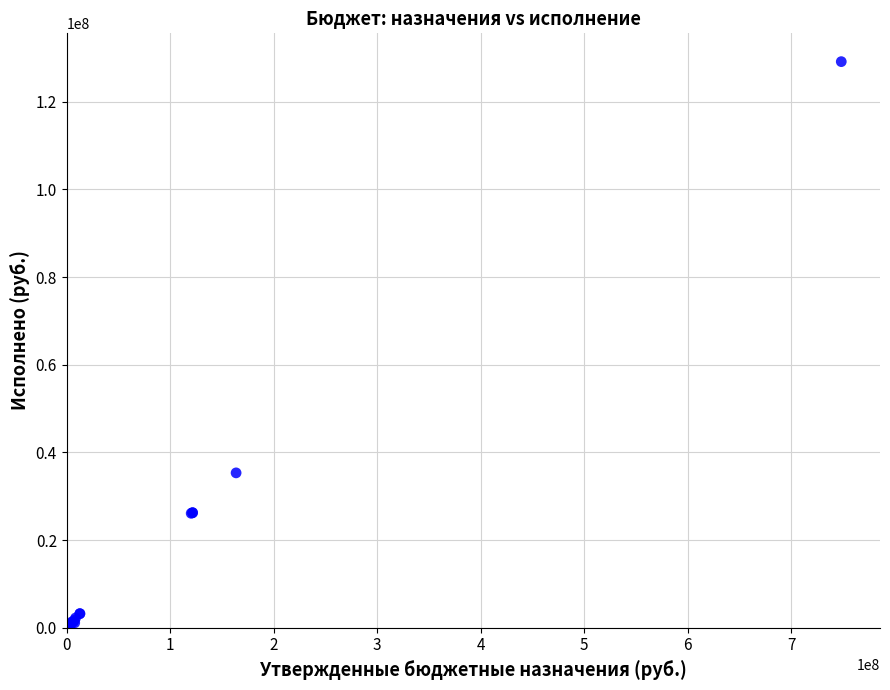

What Y value in the scatter plot is closest to 64570025?

35330526.2